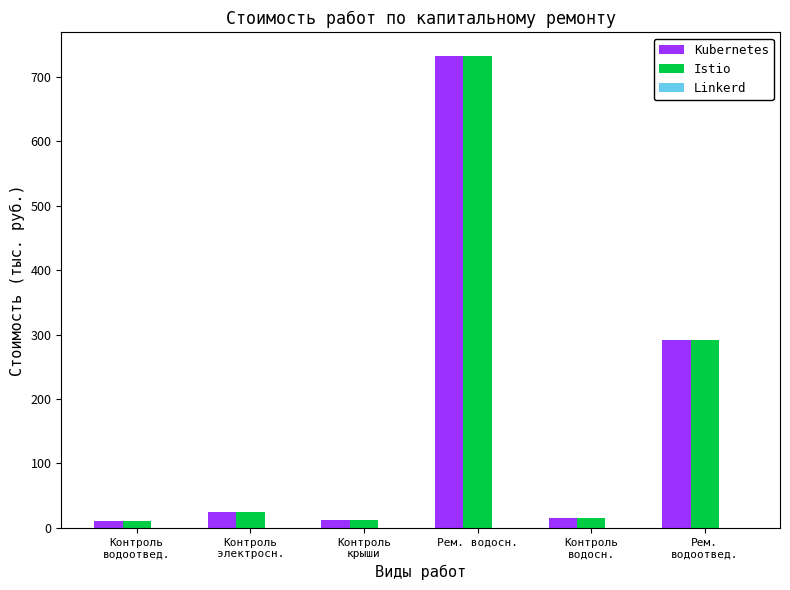

Is the value of Kubernetes at Контроль
крыши greater than the value of Istio at Рем.
водоотвед.?

No